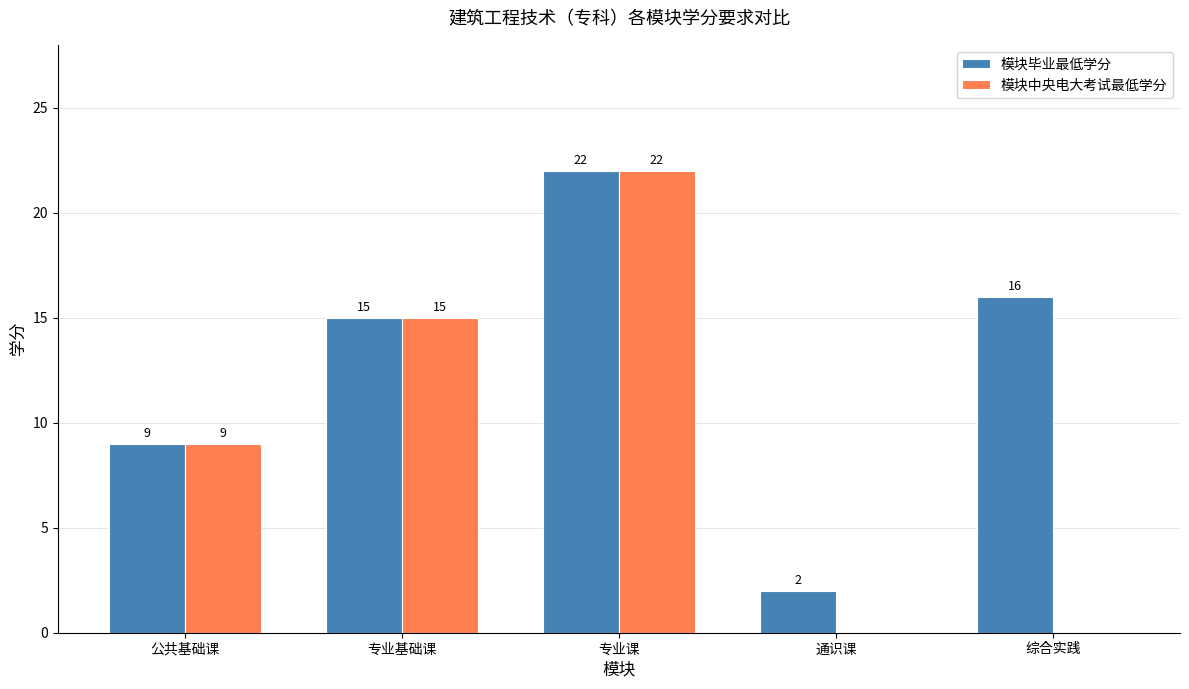

Is it true that 模块毕业最低学分 equals 3 at 通识课?

False